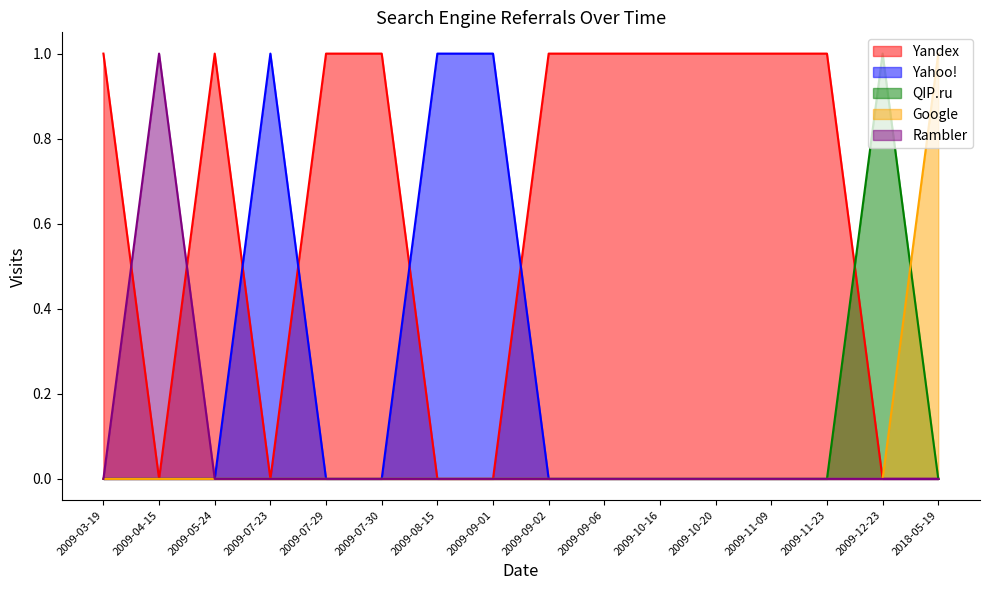

What is the maximum value shown in the chart?

1